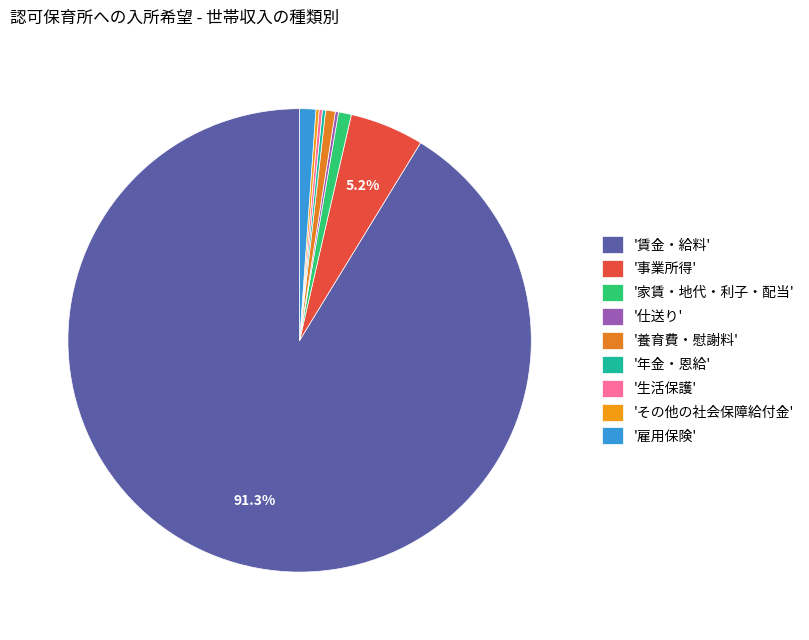

Which slice represents more than half of the pie?

'賃金・給料'